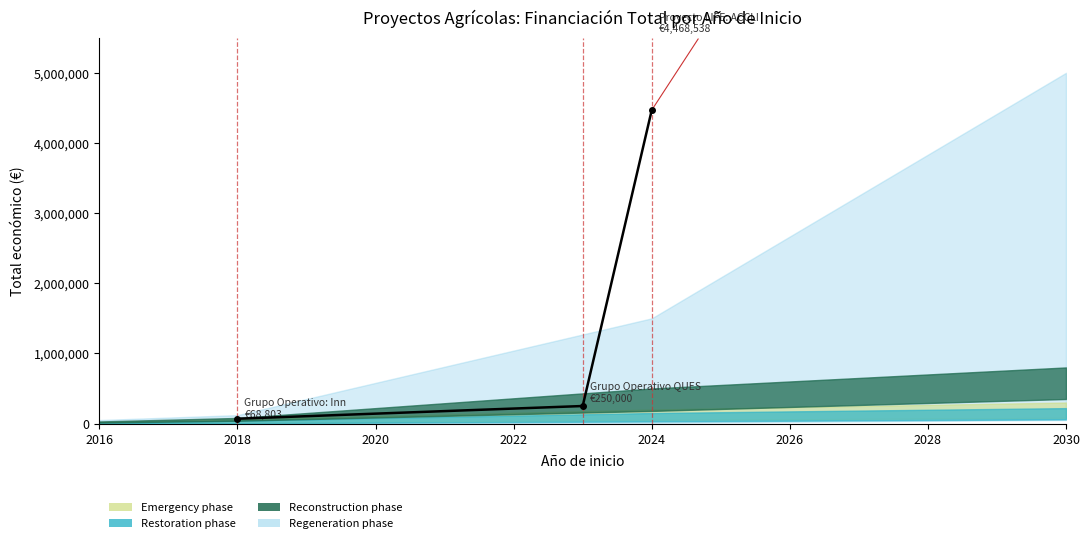

How many lines are shown in the chart?

1